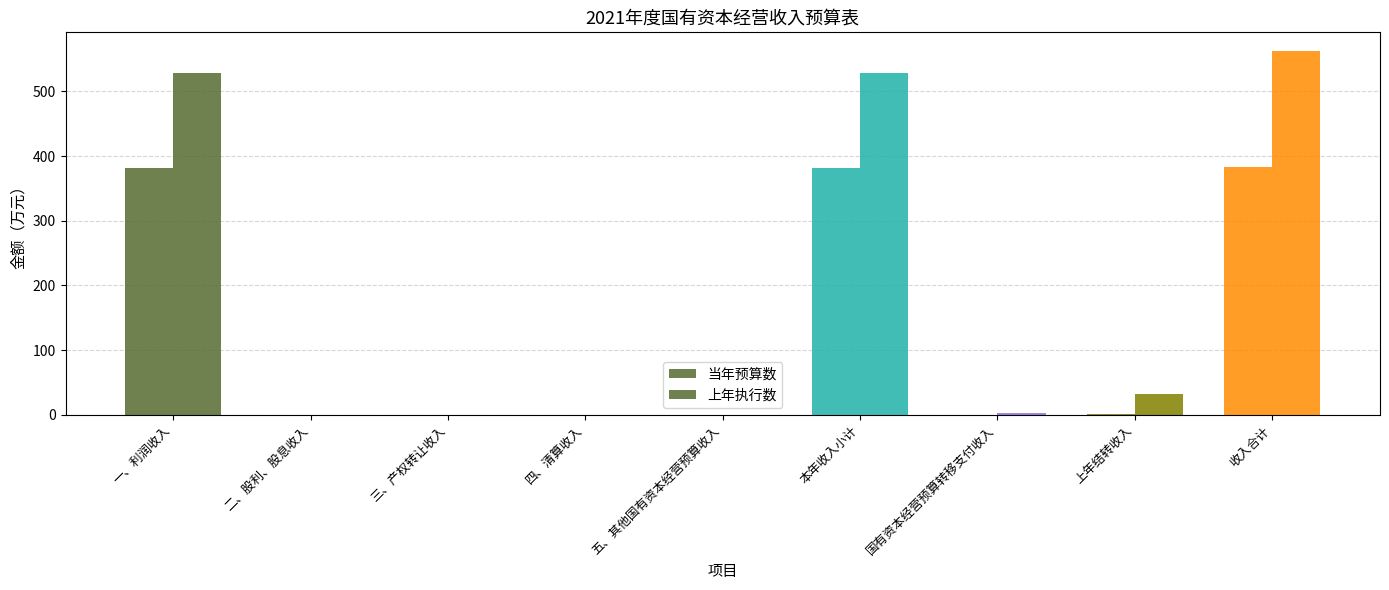

Rank the series by their maximum value, from highest to lowest.

上年执行数, 当年预算数